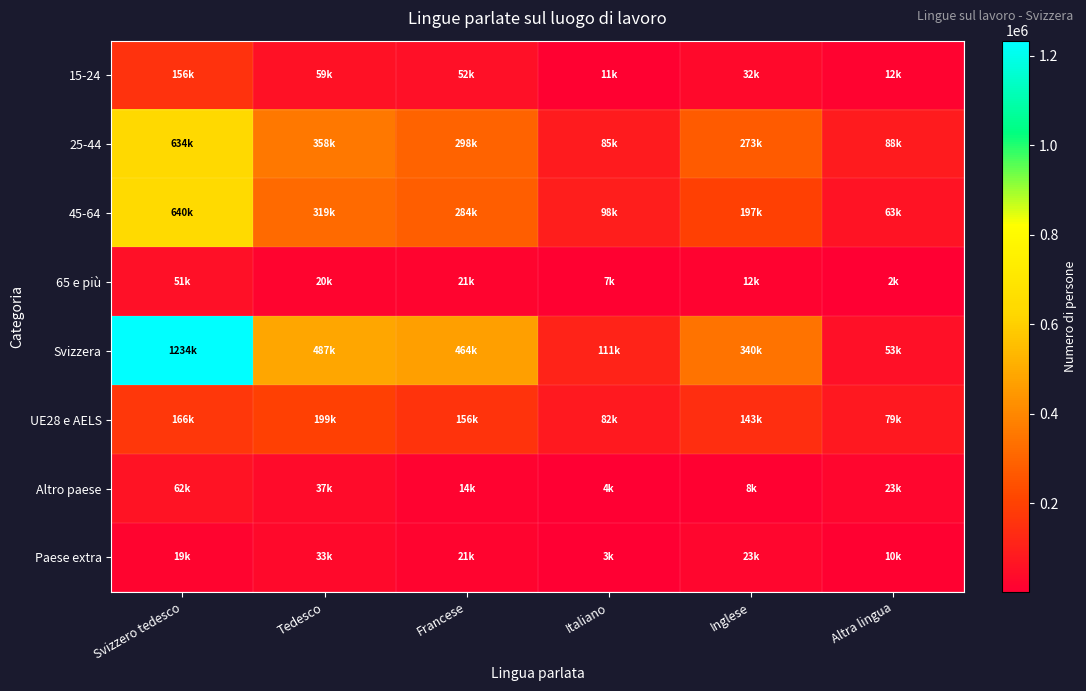

Reading left to right, what are all the values shown in this chart?

15-24: Svizzero tedesco=155772.4	Tedesco=58707.1	Francese=51854.0	Italiano=11301.9	Inglese=32171.0	Altra lingua=11913.4
25-44: Svizzero tedesco=634413.6	Tedesco=357923.3	Francese=298288.4	Italiano=84631.7	Inglese=272607.5	Altra lingua=87566.6
45-64: Svizzero tedesco=639912.6	Tedesco=319389.8	Francese=284440.9	Italiano=97607.0	Inglese=196775.8	Altra lingua=63163.1
65 e più: Svizzero tedesco=50528.2	Tedesco=19865.2	Francese=20612.2	Italiano=6982.1	Inglese=12114.5	Altra lingua=1995.1
Svizzera: Svizzero tedesco=1233761.0	Tedesco=487120.0	Francese=464157.1	Italiano=111123.6	Inglese=339872.4	Altra lingua=53172.7
UE28 e AELS: Svizzero tedesco=165889.2	Tedesco=198505.3	Francese=156194.5	Italiano=82187.1	Inglese=143017.3	Altra lingua=78721.9
Altro paese: Svizzero tedesco=62117.2	Tedesco=36910.0	Francese=14221.2	Italiano=4293.6	Inglese=7618.9	Altra lingua=22679.1
Paese extra: Svizzero tedesco=18727.9	Tedesco=33038.8	Francese=20552.2	Italiano=2918.3	Inglese=23160.1	Altra lingua=9990.9